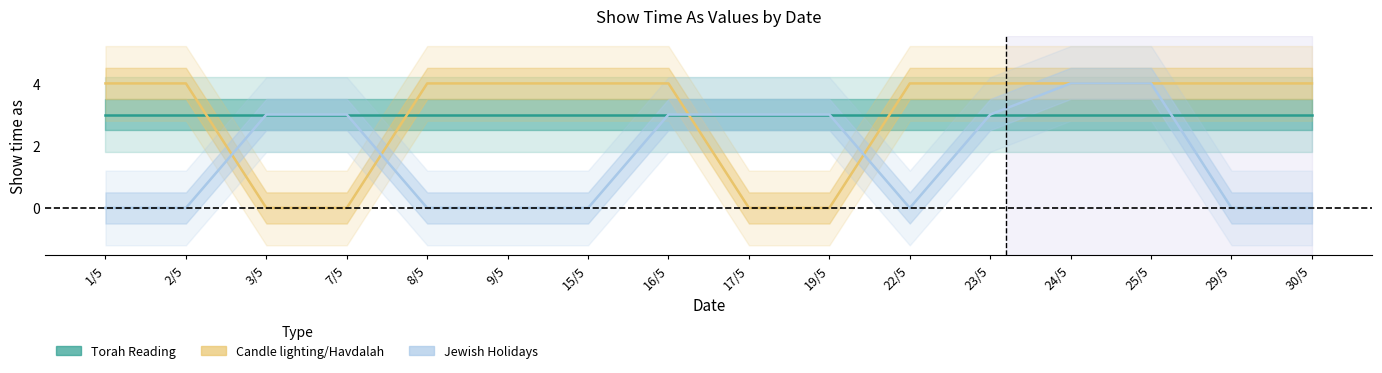

What is the value of the Show time as (Torah Reading) point at the 8th from the left?

3